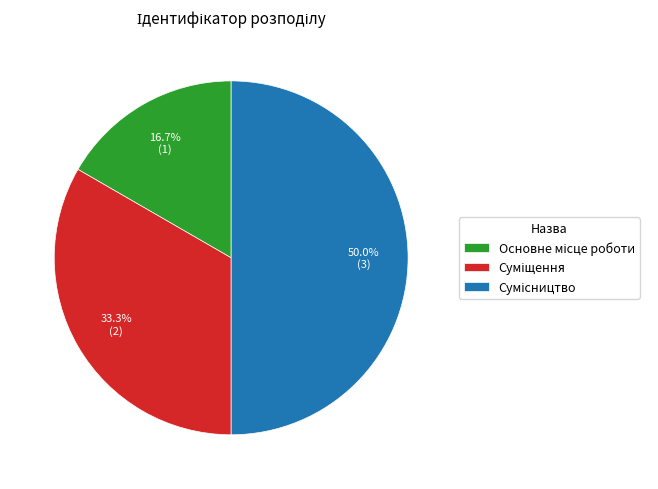

Is the sum of Сумісництво and Суміщення greater than half?

Yes